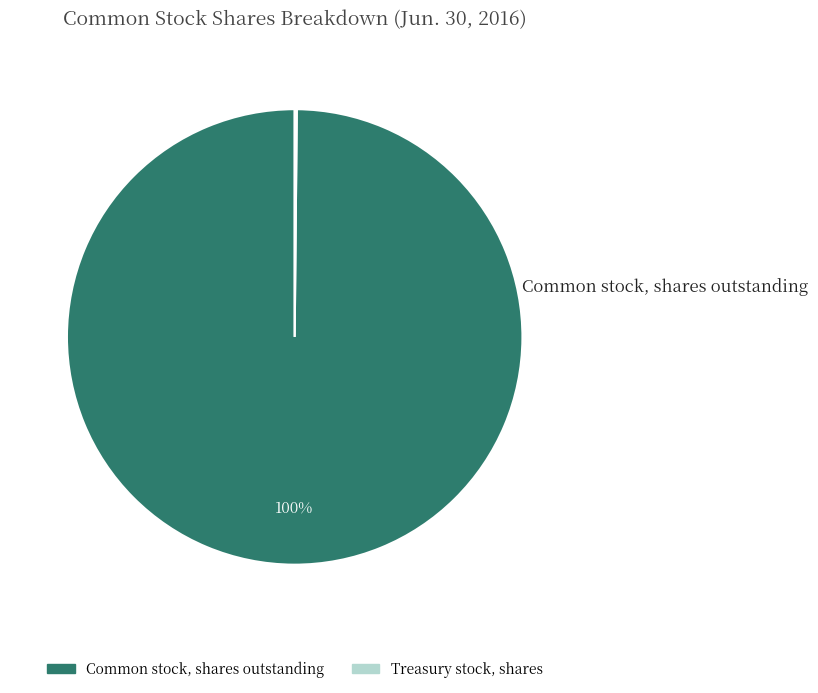

Which slice represents more than half of the pie?

Common stock, shares outstanding